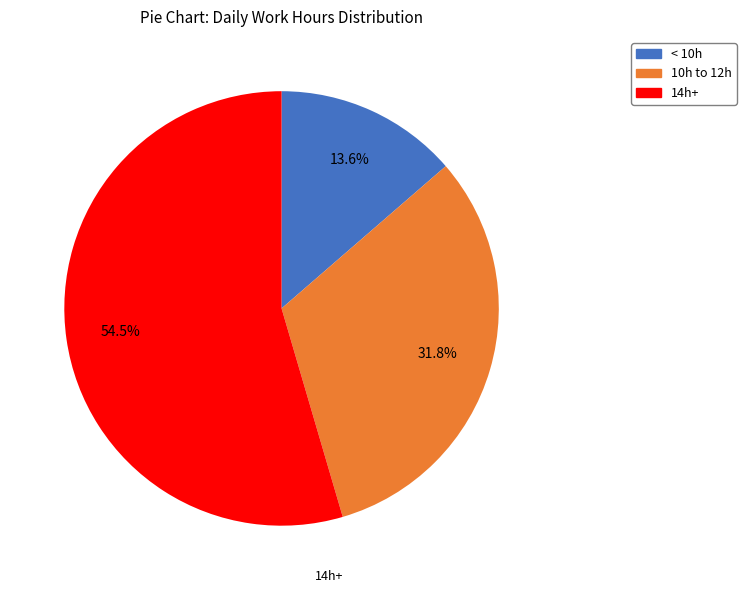

Is there a majority slice in this chart?

Yes